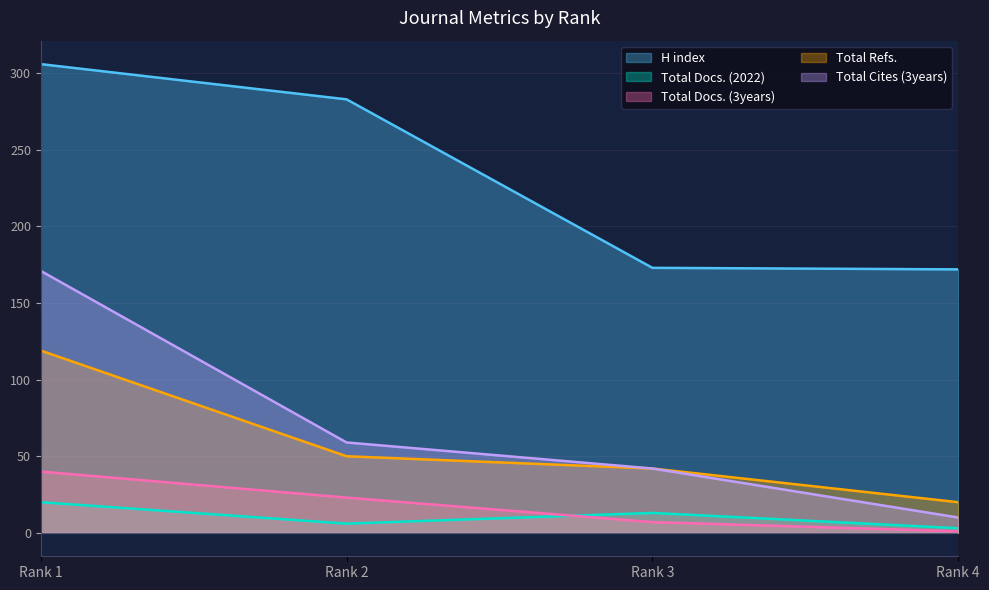

Which category has the lowest value in the Total Docs. (3years) series?

Rank 4